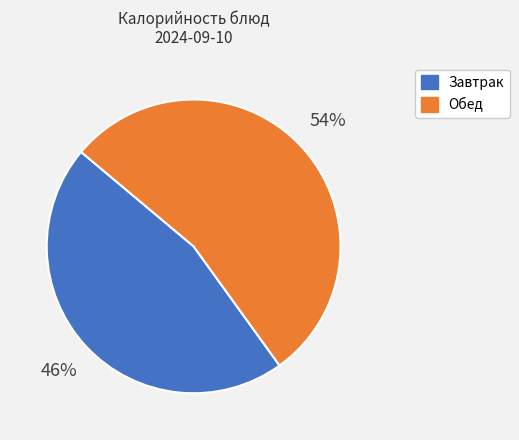

To the nearest percent, what is the difference between the largest and smallest slice percentages?

8%